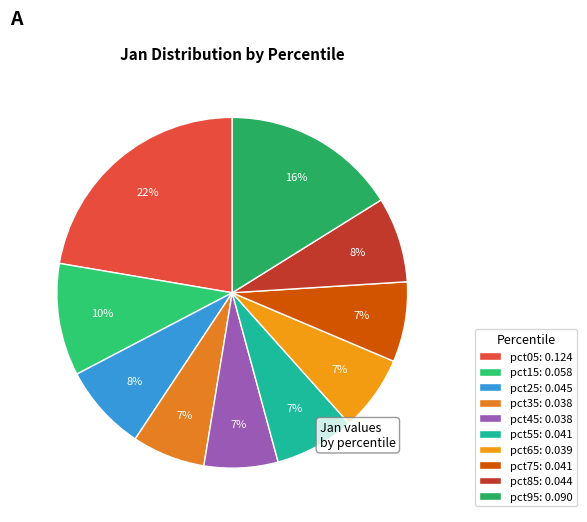

What is the total percentage of pct05 and pct25?

30.3%